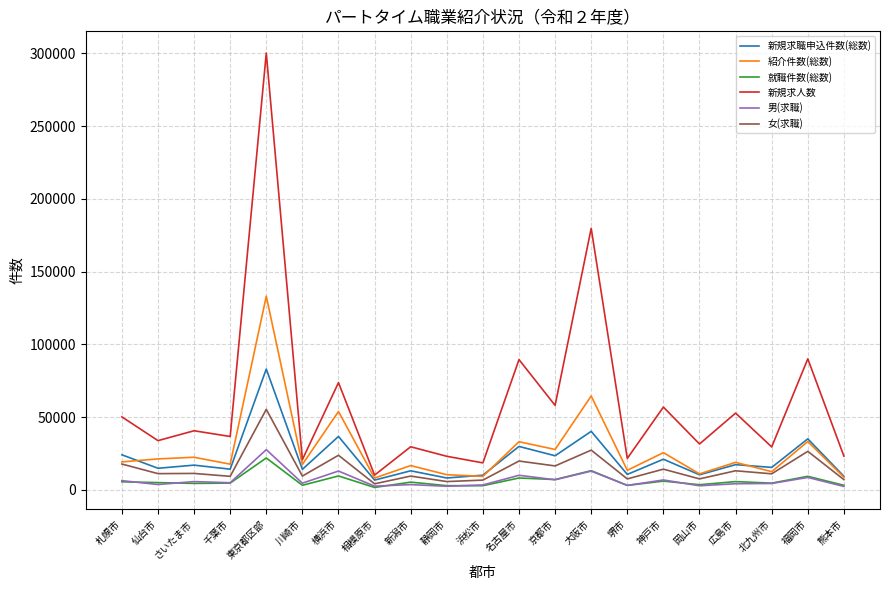

Count the number of categories in the chart.

21